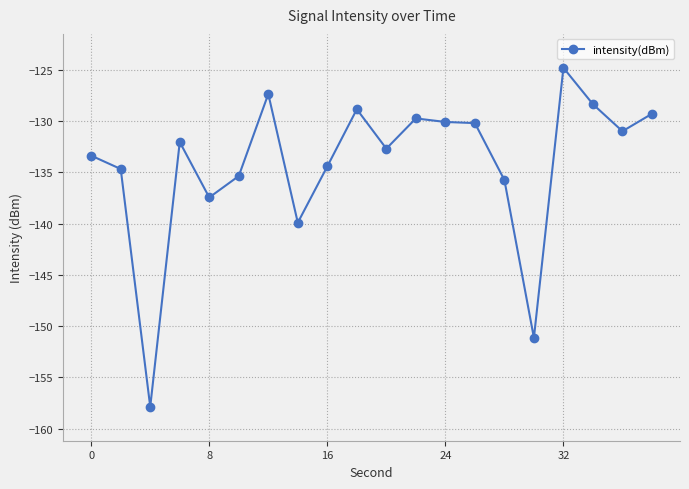

True or false: the data has more than 0 interior local peaks.

True